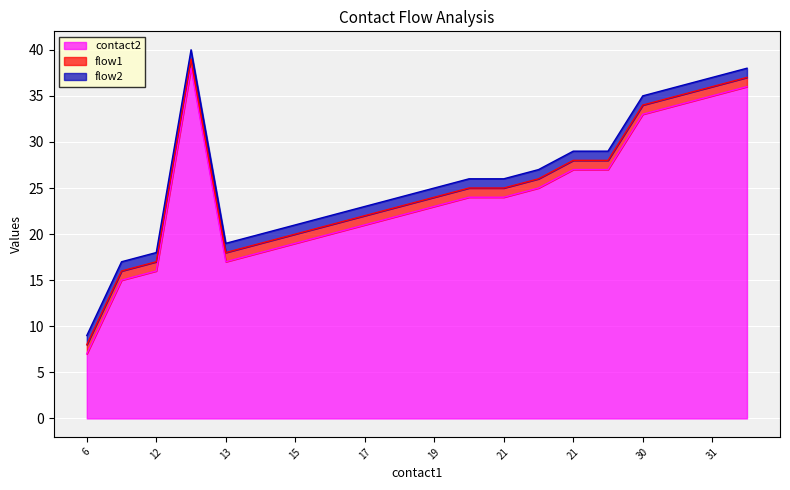

Does the chart display data point markers on the line(s)?

No